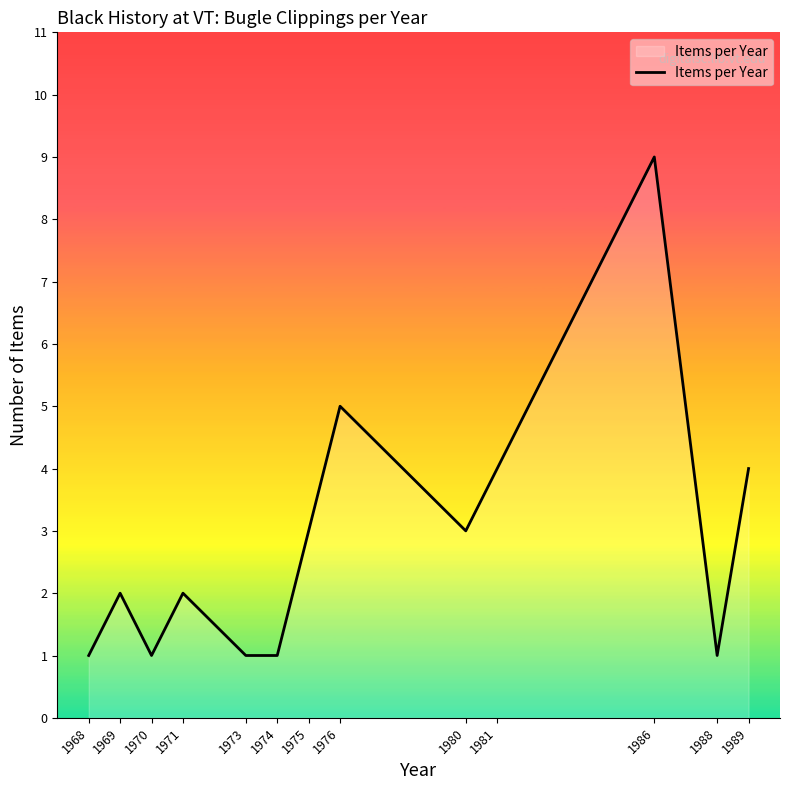

What is the average value?

3